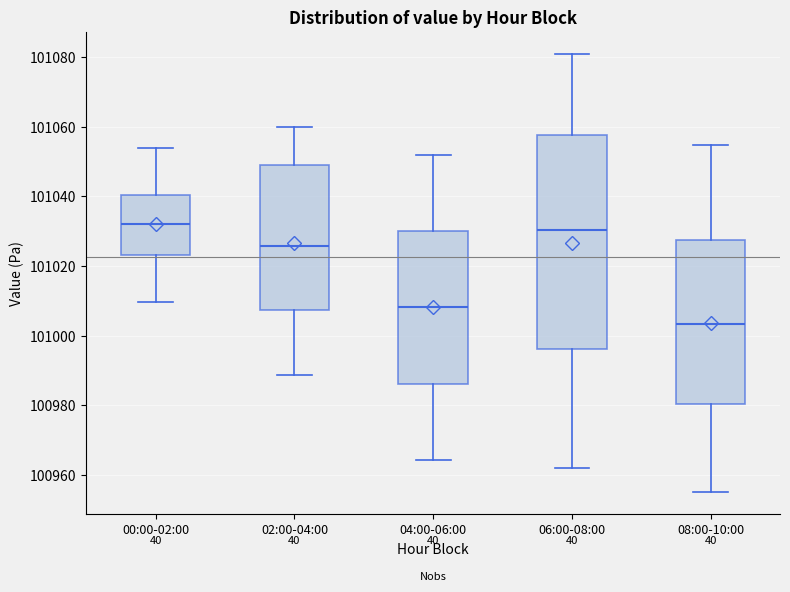

Reading left to right, transcribe this box plot: for each box, give where its median line is, the range the box spans, and where its two whiskers end, as read against the y-axis. The values are not printed on the chart, so give them approximately, as read against the axis.

00:00-02:00: median 101032, box 101024 to 101040, whiskers 101010 to 101054
02:00-04:00: median 101026, box 101008 to 101050, whiskers 100988 to 101060
04:00-06:00: median 101008, box 100986 to 101030, whiskers 100964 to 101052
06:00-08:00: median 101030, box 100996 to 101058, whiskers 100962 to 101082
08:00-10:00: median 101004, box 100980 to 101028, whiskers 100956 to 101054